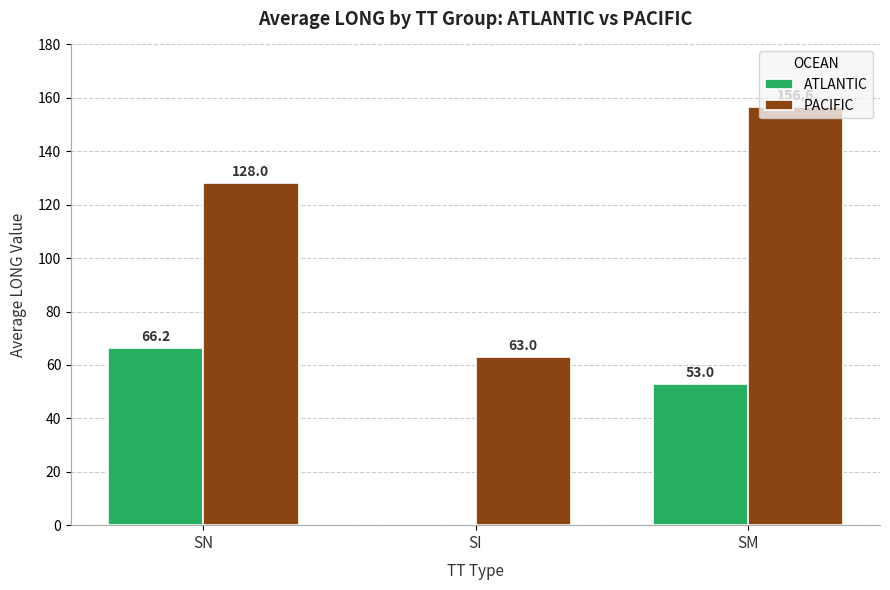

How many series are shown in this chart?

2